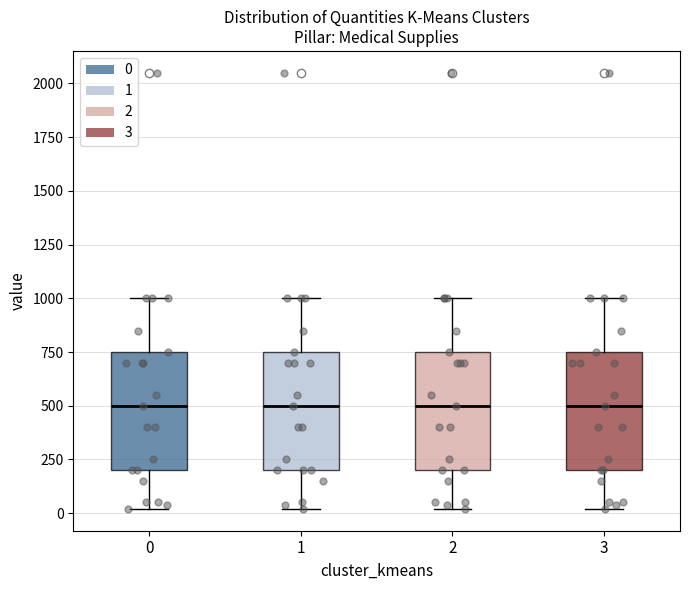

Reading left to right, transcribe this box plot: for each box, give where its median line is, the range the box spans, and where its two whiskers end, as read against the y-axis. The values are not printed on the chart, so give them approximately, as read against the axis.

0: median 500, box 200 to 750, whiskers 0 to 1000
1: median 500, box 200 to 750, whiskers 0 to 1000
2: median 500, box 200 to 750, whiskers 0 to 1000
3: median 500, box 200 to 750, whiskers 0 to 1000